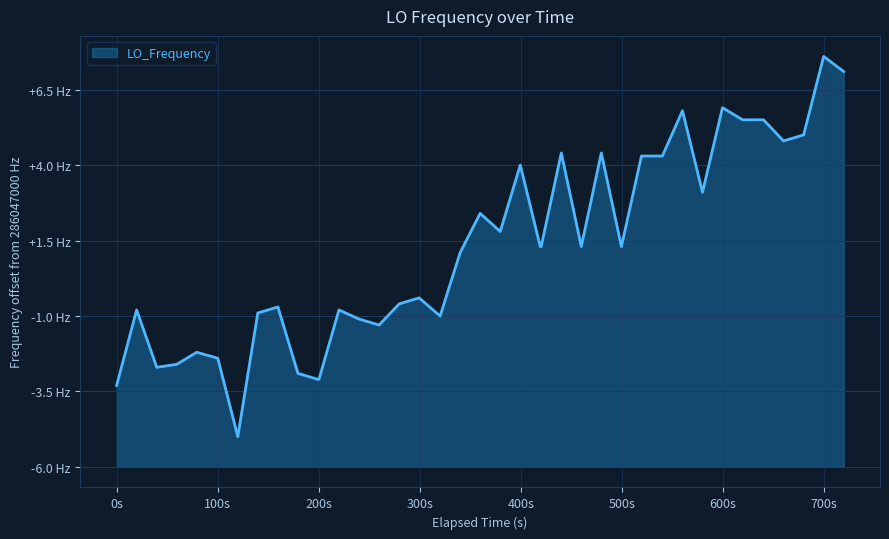

Is this an area chart (filled region under the line)?

Yes